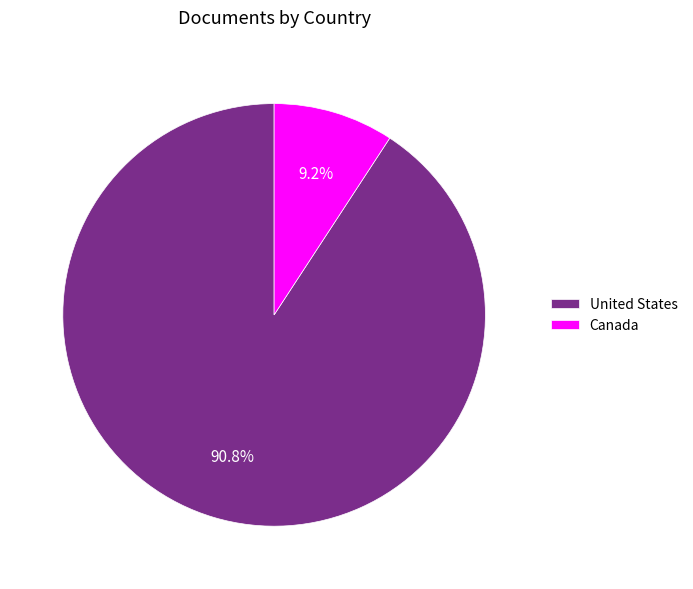

To the nearest percent, what portion does United States represent?

91%